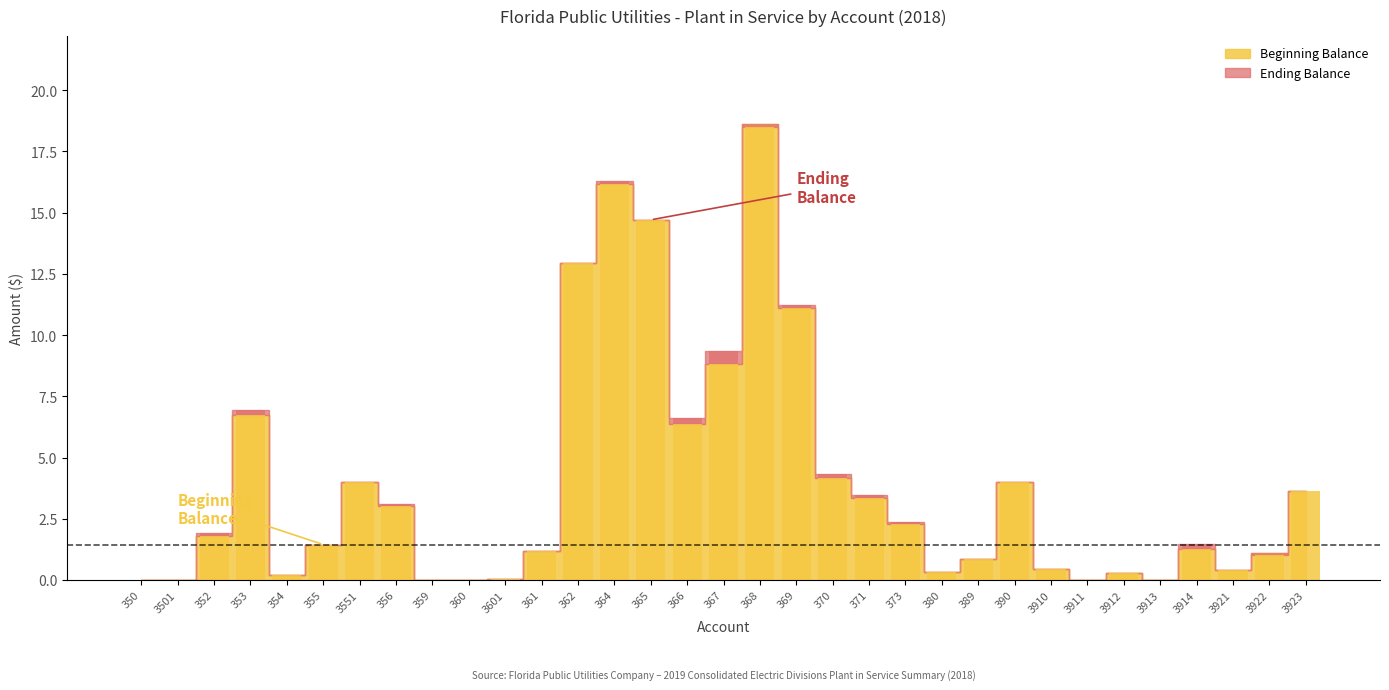

Does the chart contain any negative values?

No